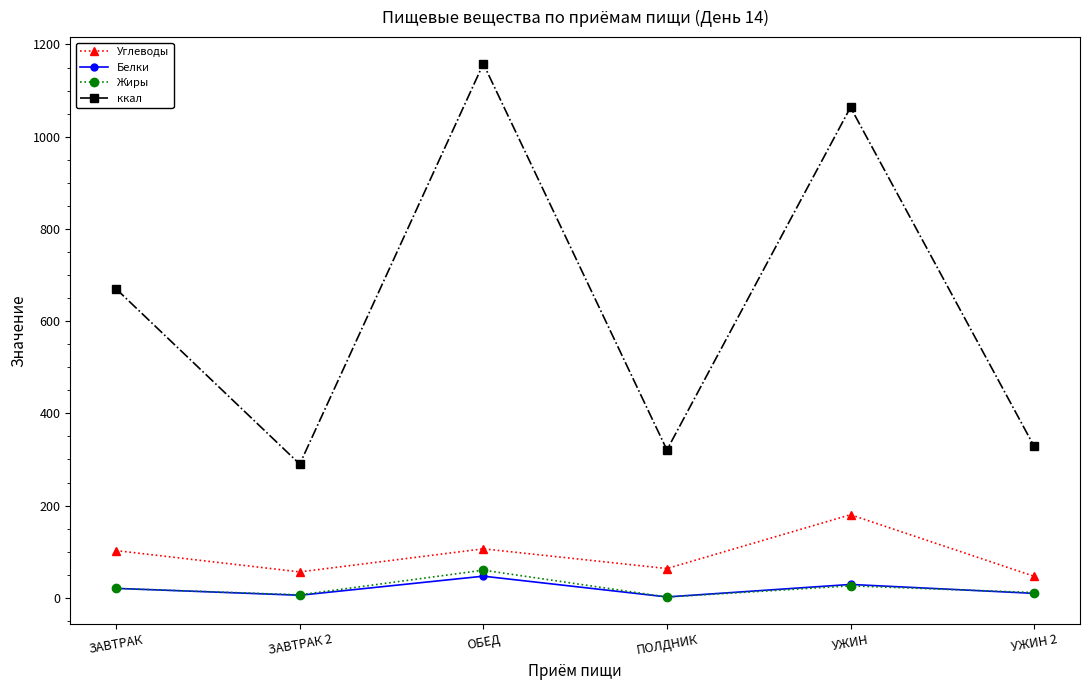

At which category does the chart reach its peak across all series?

ОБЕД